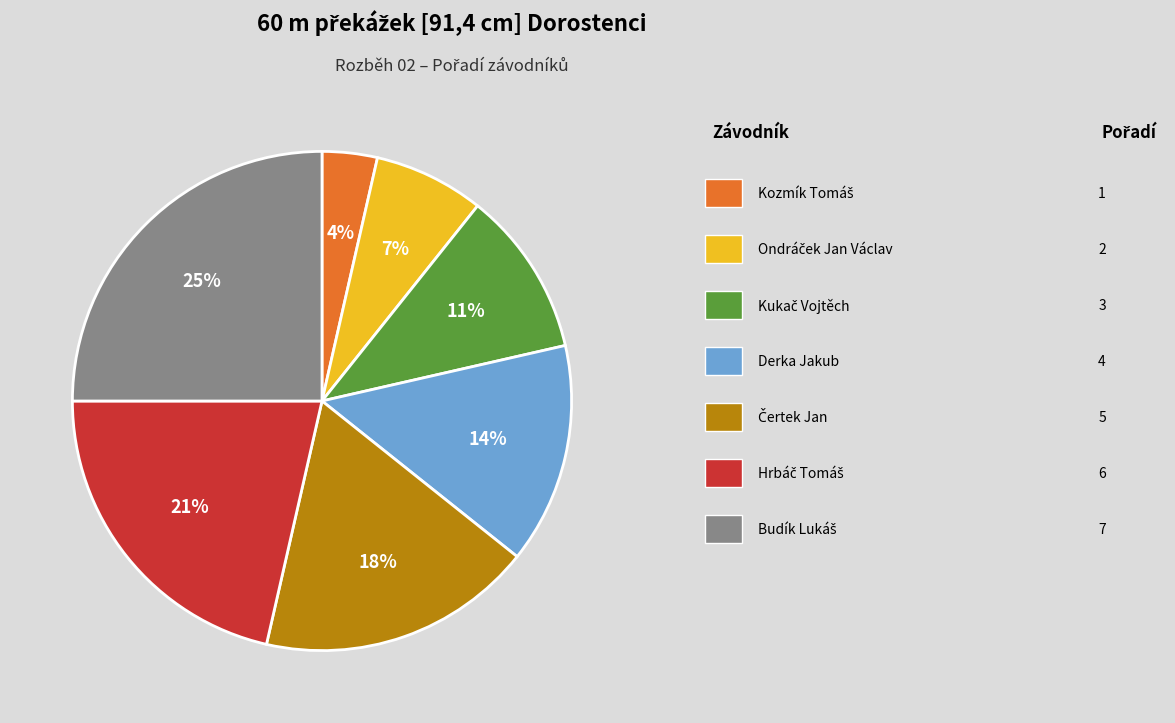

Does any single category account for the majority?

No